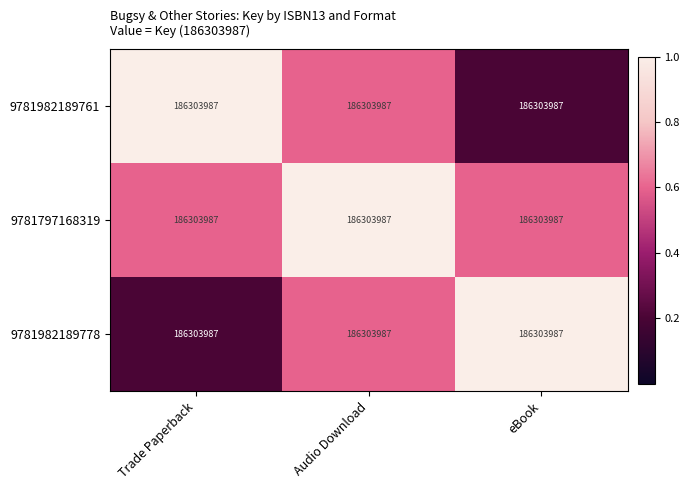

True or false: 9781982189761 has a value of 1.7 at Trade Paperback.

False